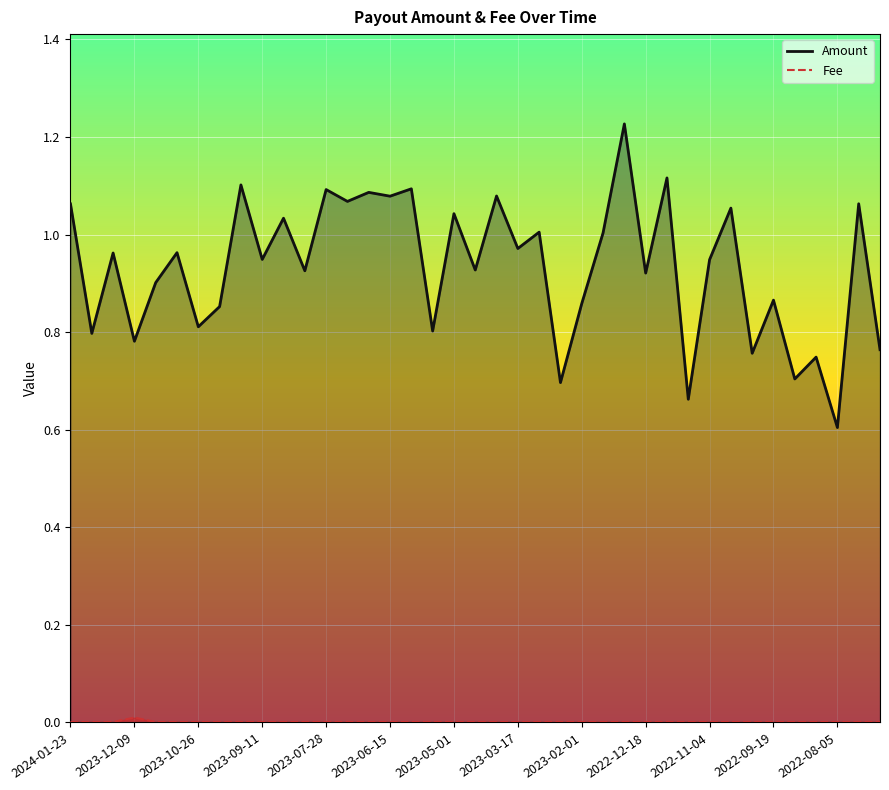

Which series has the widest spread of values?

Amount